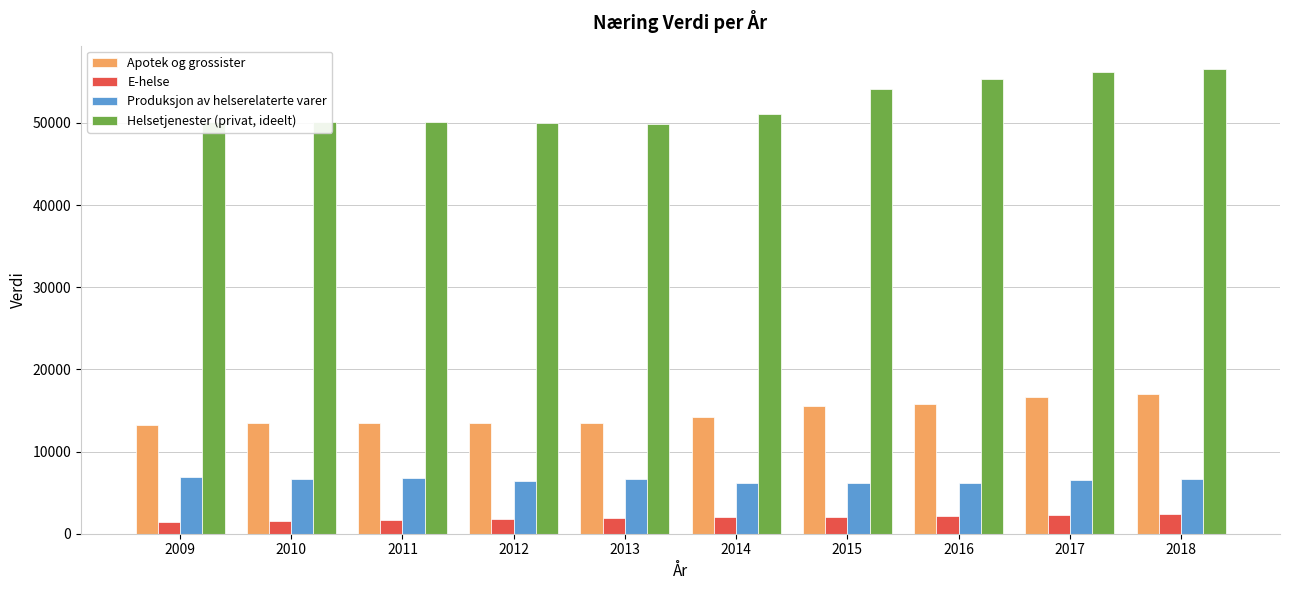

Which series has the largest range (max minus min)?

Helsetjenester (privat, ideelt)